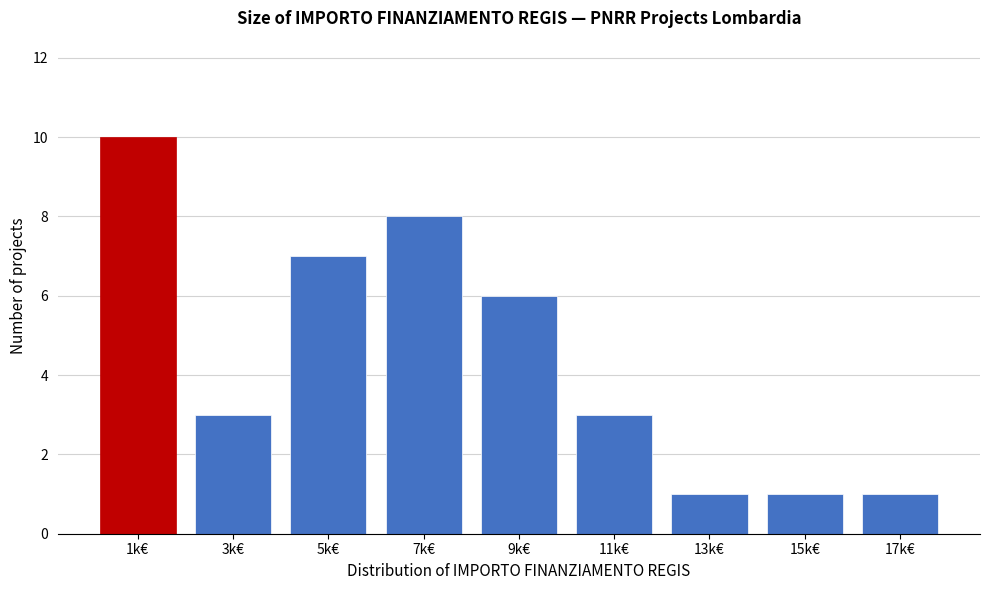

Reading left to right, transcribe all the data shown in this chart.

10	3	7	8	6	3	1	1	1